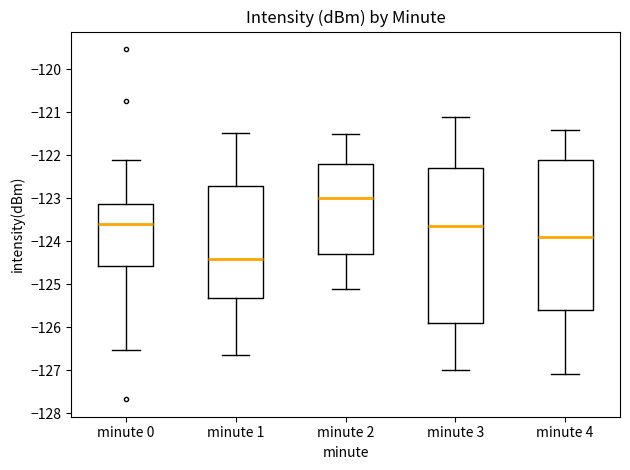

Comparing the boxes themselves (not the whiskers), which one is the tallest?

minute 3